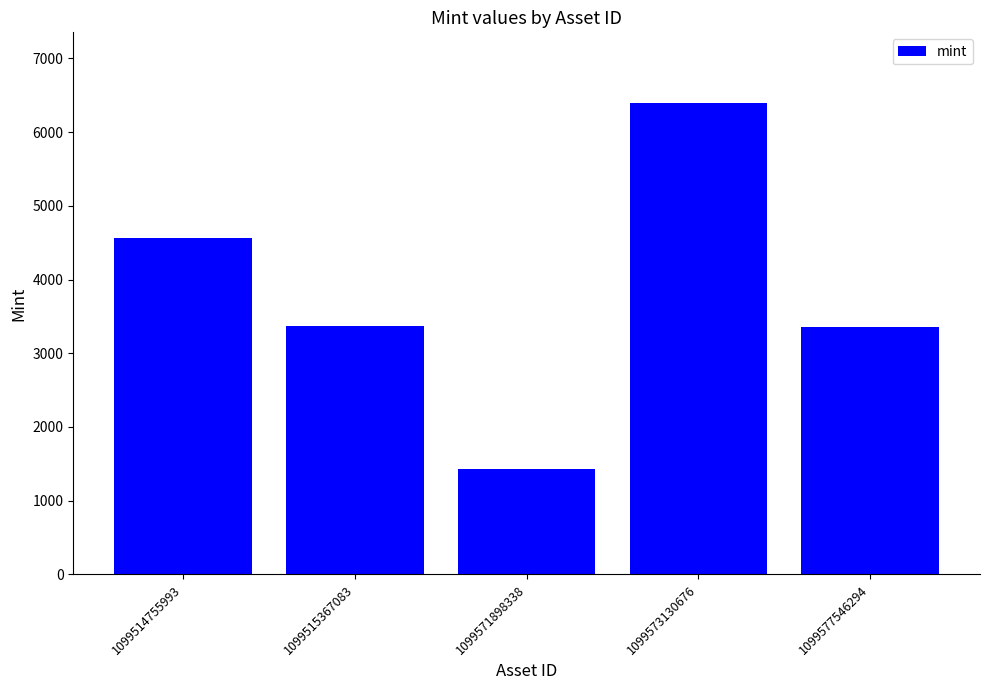

The chart shows a value of 6394 at 1099573130676. True or false?

True